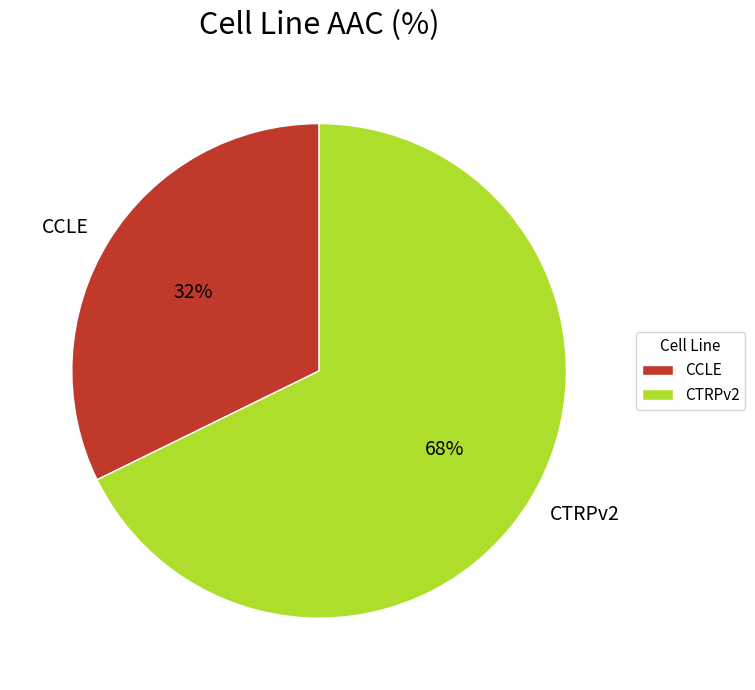

Between CTRPv2 and CCLE, which is larger?

CTRPv2